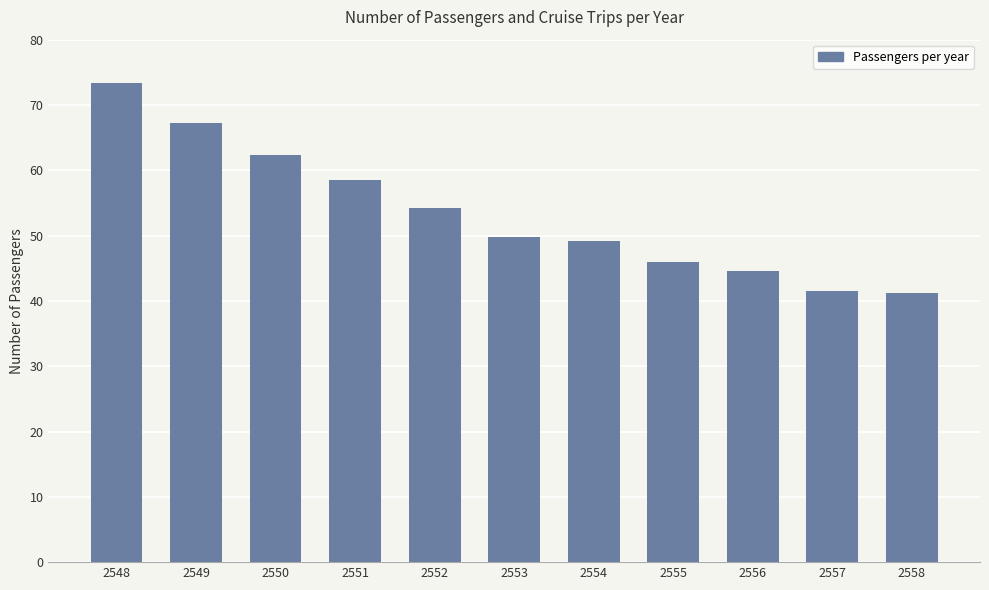

Are the bars horizontal?

No